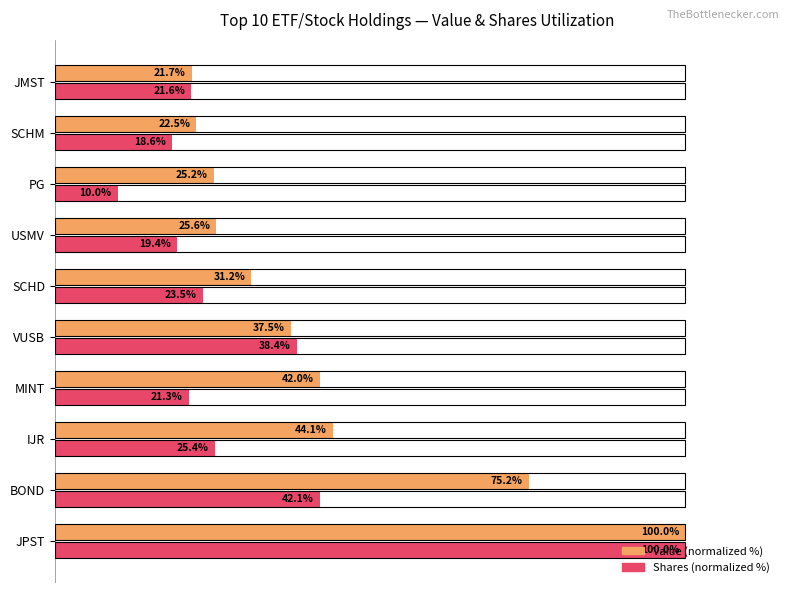

Which label corresponds to the smallest value in the chart?

PG